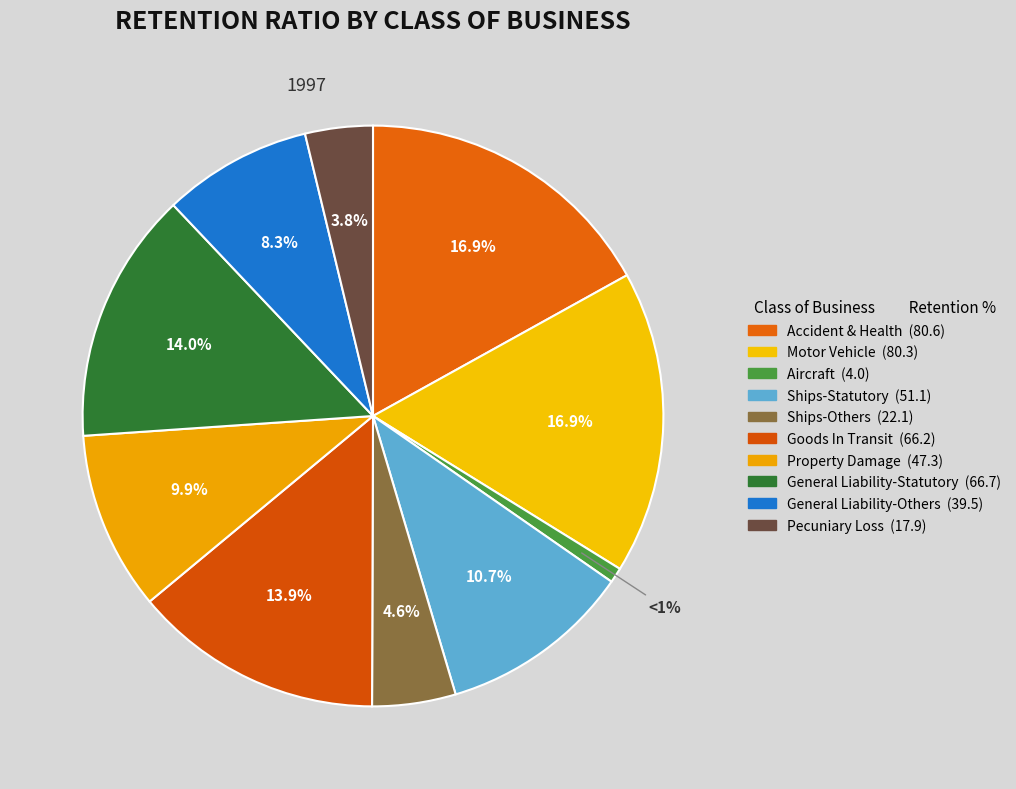

Between Pecuniary Loss and Ships-Others, which is larger?

Ships-Others